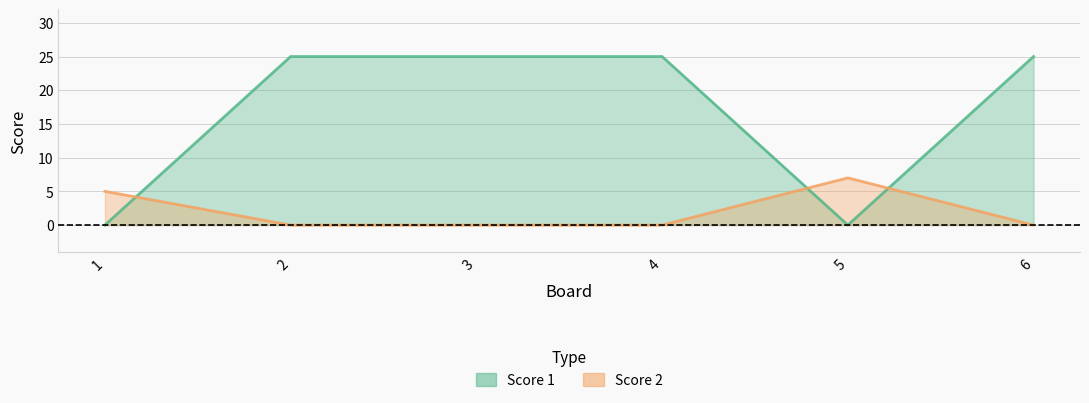

What is the value of the Score 1 point at the 3rd from the left?

25